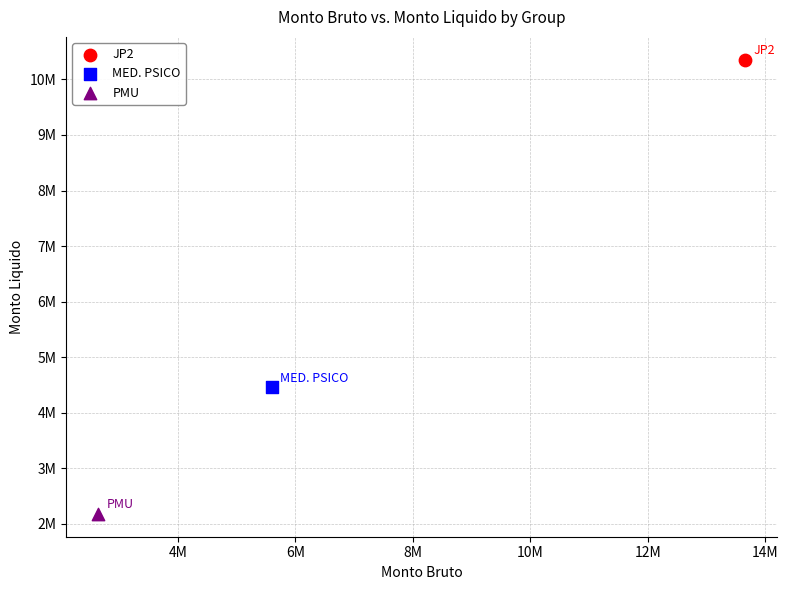

Which series contains the highest Y value?

JP2